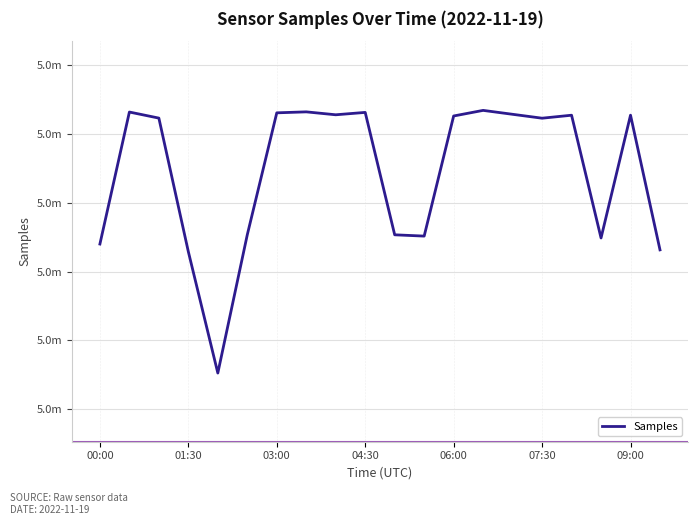

Where is the data nearest to the value 5014354?

00:00